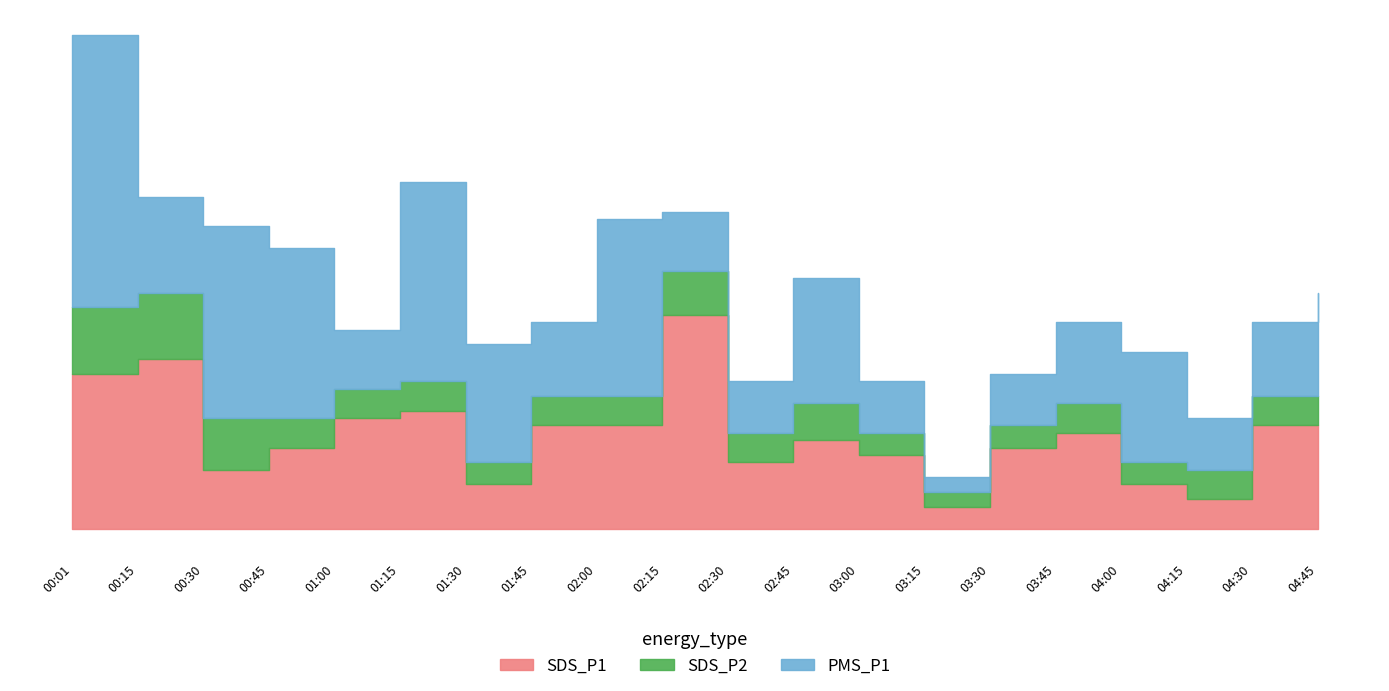

True or false: SDS_P2 and SDS_P1 intersect in this chart.

False